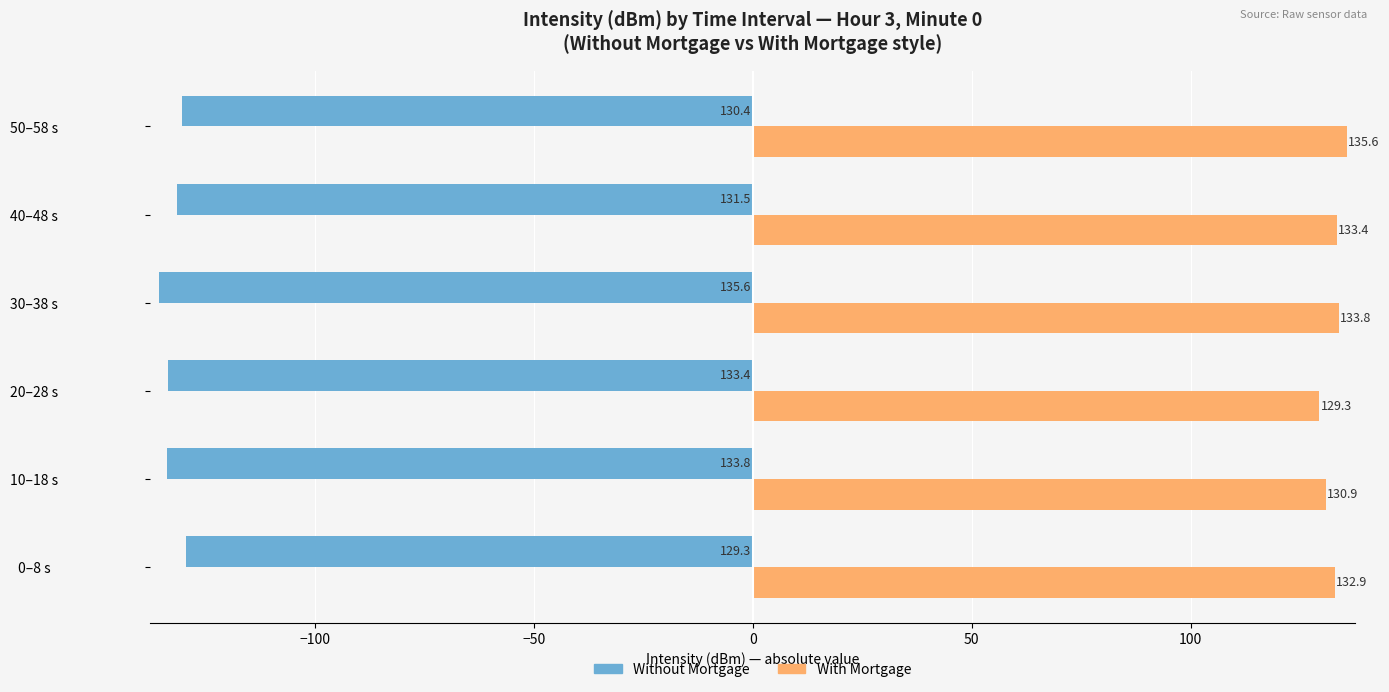

Which category has the highest value in the Without Mortgage series?

0–8 s